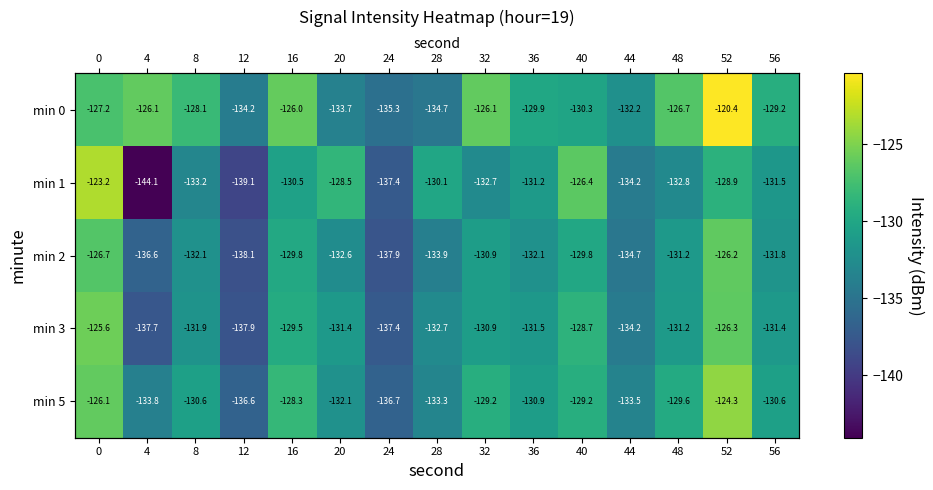

What is the lowest value of the min 3 series?

-137.9